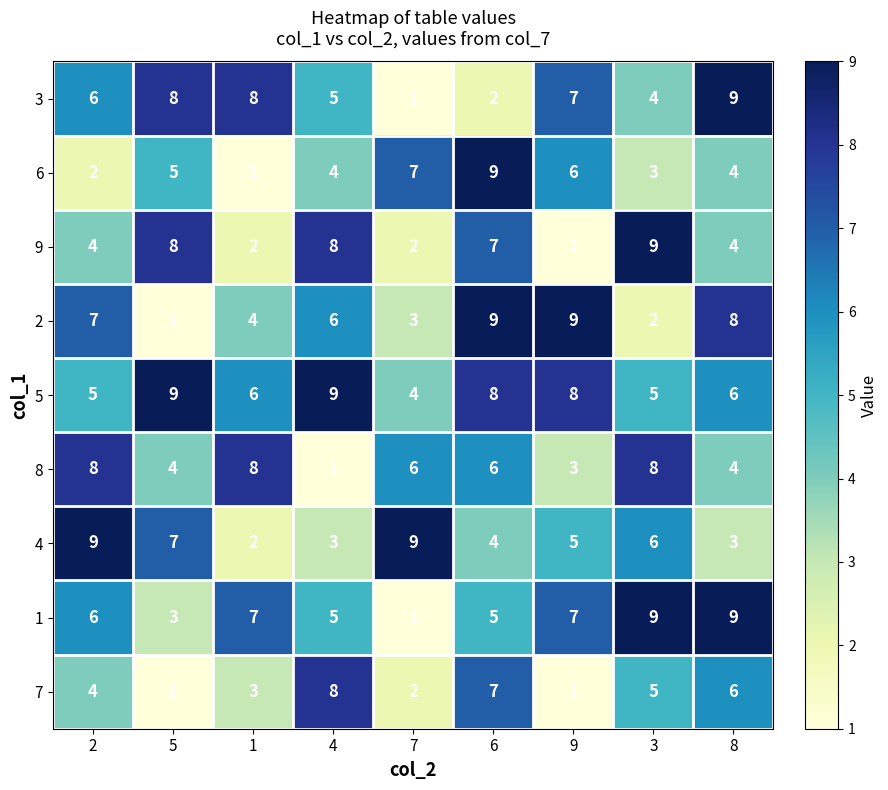

How many series are shown in this chart?

9